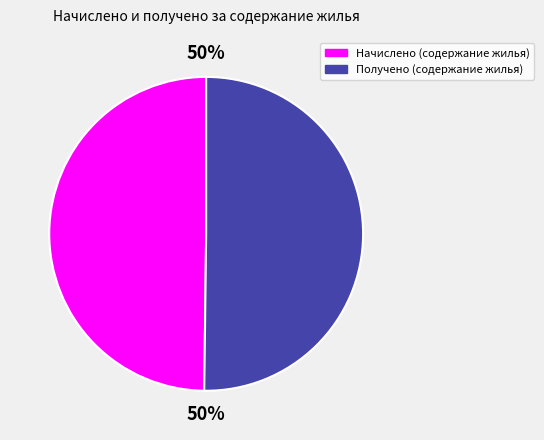

To the nearest percent, what is the average slice percentage?

50%